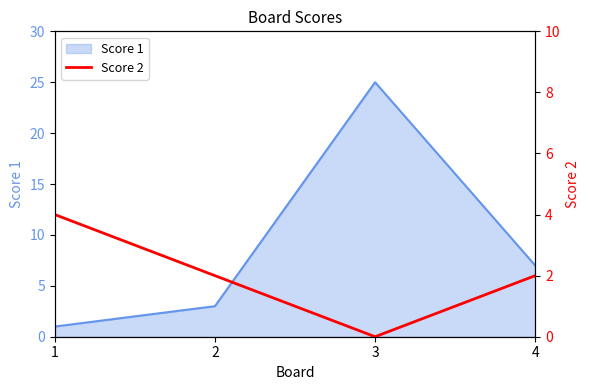

How many categories are shown in the chart?

4